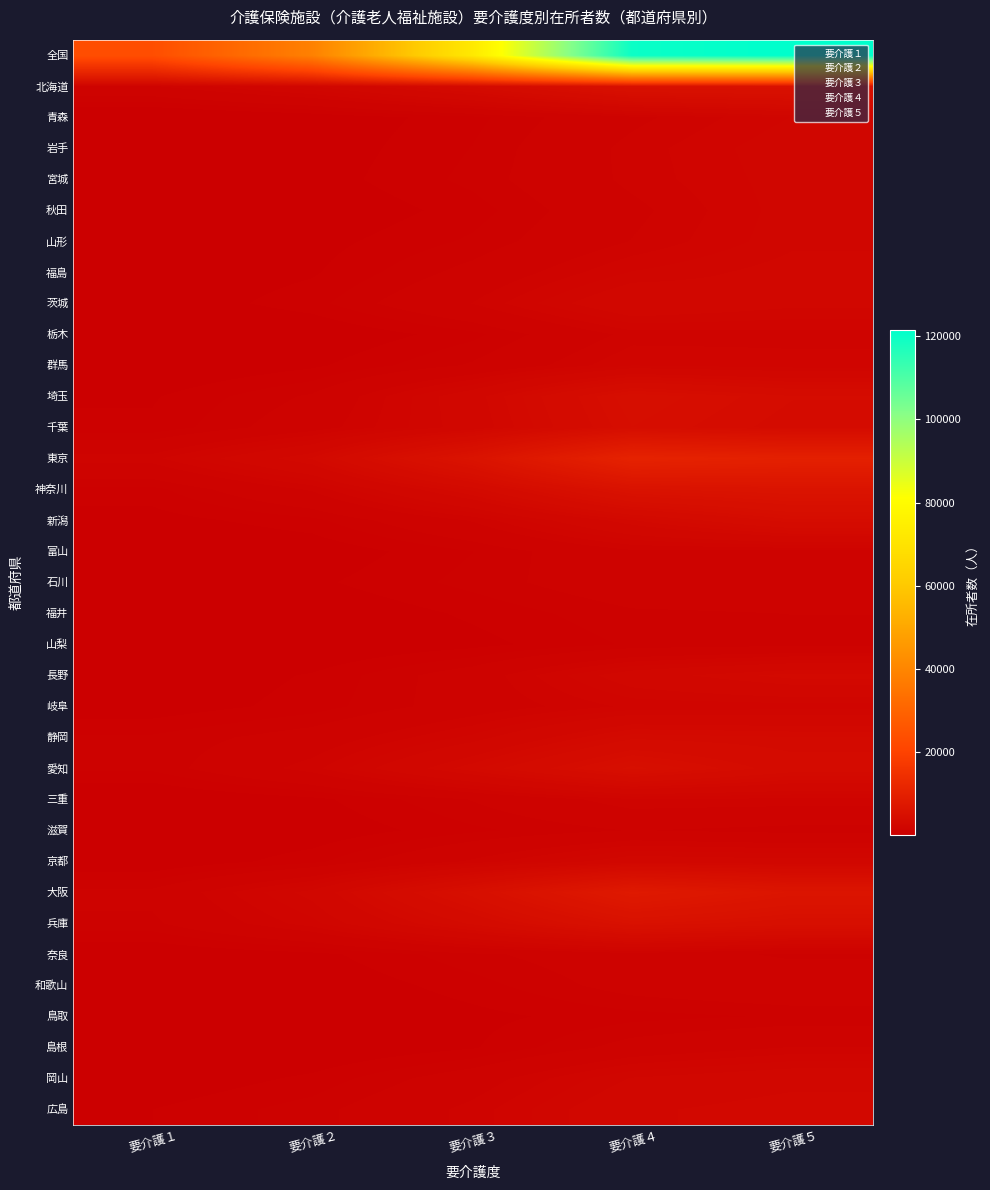

At 要介護５, list the series in order from largest to smallest.

全国, 東京, 大阪, 神奈川, 北海道, 兵庫, 新潟, 埼玉, 千葉, 愛知, 静岡, 長野, 広島, 岡山, 福島, 京都, 茨城, 岩手, 山形, 宮城, 秋田, 青森, 岐阜, 群馬, 三重, 栃木, 島根, 富山, 和歌山, 石川, 福井, 奈良, 山梨, 滋賀, 鳥取